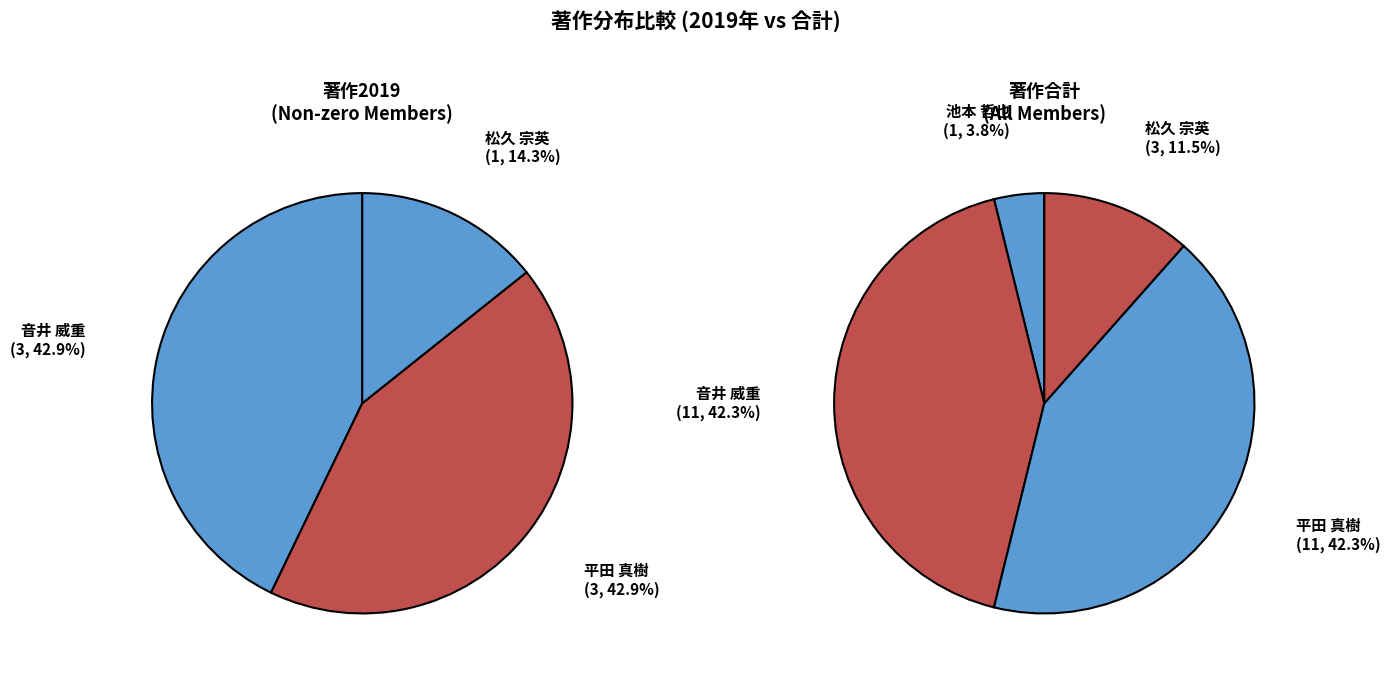

How many segments does this pie chart have?

4